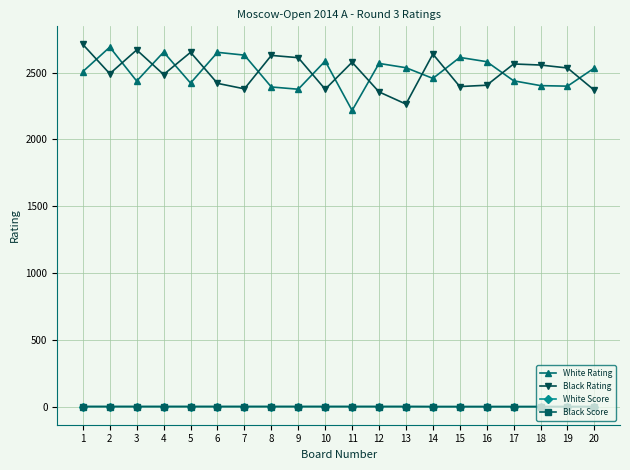

Where is White Rating nearest to the value 2453?

14